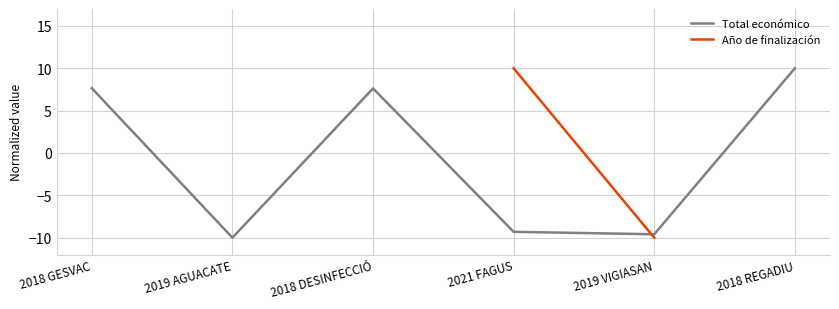

Rank the series by their maximum value, from lowest to highest.

Total económico, Año de finalización